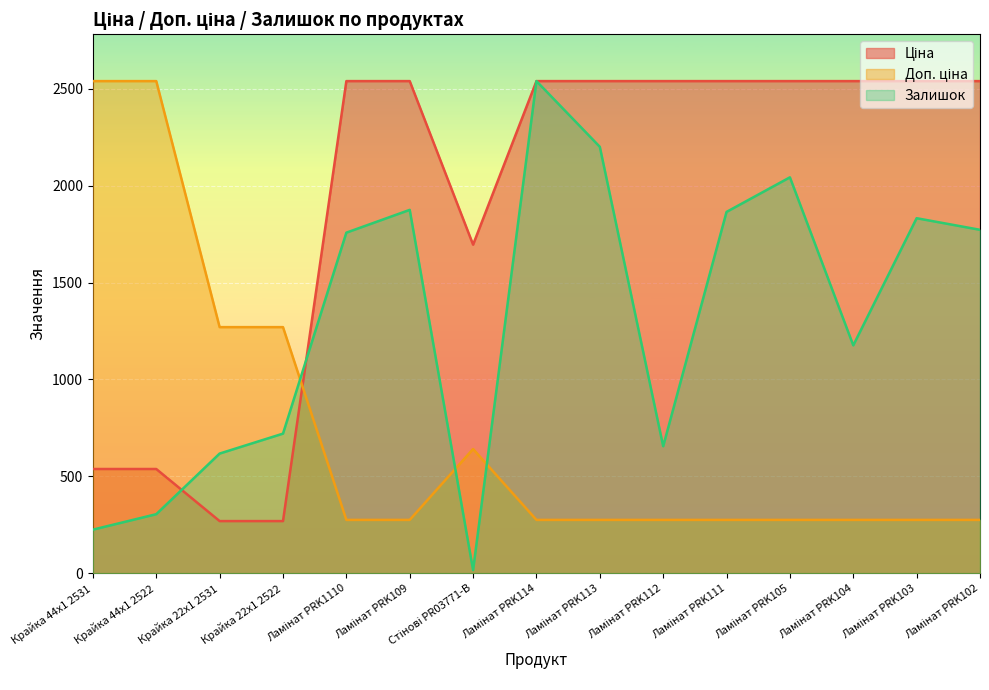

Which label corresponds to the largest value in the chart?

Ламінат PRK1110